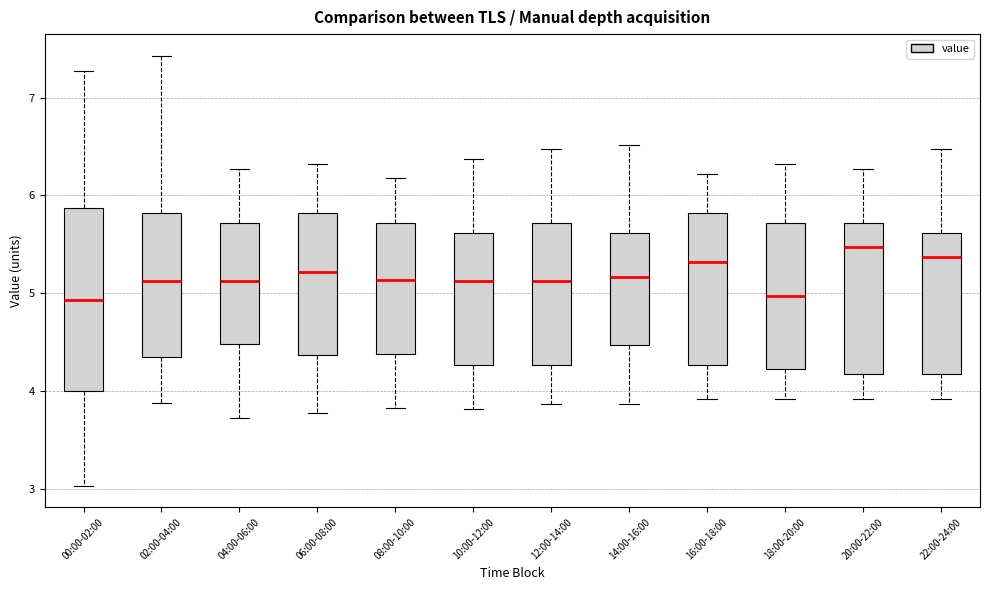

Reading left to right, transcribe this box plot: for each box, give where its median line is, the range the box spans, and where its two whiskers end, as read against the y-axis. The values are not printed on the chart, so give them approximately, as read against the axis.

00:00-02:00: median 4.9, box 4.0 to 5.9, whiskers 3.0 to 7.3
02:00-04:00: median 5.1, box 4.4 to 5.8, whiskers 3.9 to 7.4
04:00-06:00: median 5.1, box 4.5 to 5.7, whiskers 3.7 to 6.3
06:00-08:00: median 5.2, box 4.4 to 5.8, whiskers 3.8 to 6.3
08:00-10:00: median 5.1, box 4.4 to 5.7, whiskers 3.8 to 6.2
10:00-12:00: median 5.1, box 4.3 to 5.6, whiskers 3.8 to 6.4
12:00-14:00: median 5.1, box 4.3 to 5.7, whiskers 3.9 to 6.5
14:00-16:00: median 5.2, box 4.5 to 5.6, whiskers 3.9 to 6.5
16:00-18:00: median 5.3, box 4.3 to 5.8, whiskers 3.9 to 6.2
18:00-20:00: median 5.0, box 4.2 to 5.7, whiskers 3.9 to 6.3
20:00-22:00: median 5.5, box 4.2 to 5.7, whiskers 3.9 to 6.3
22:00-24:00: median 5.4, box 4.2 to 5.6, whiskers 3.9 to 6.5